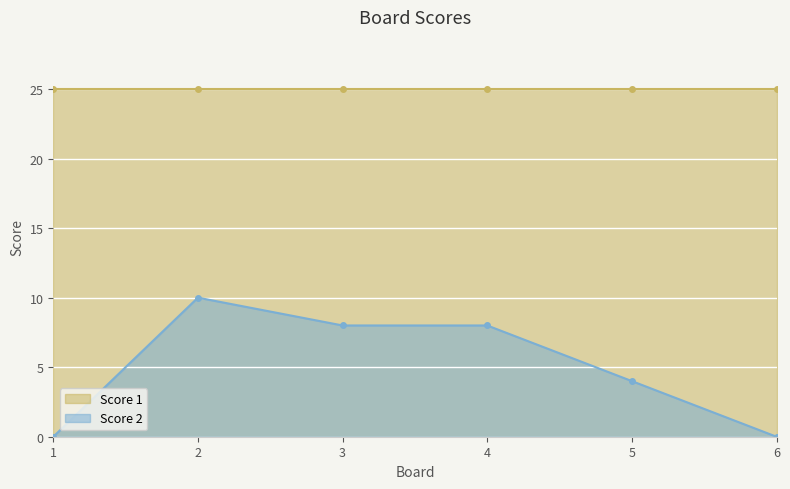

The value at 1 is -4. True or false?

False